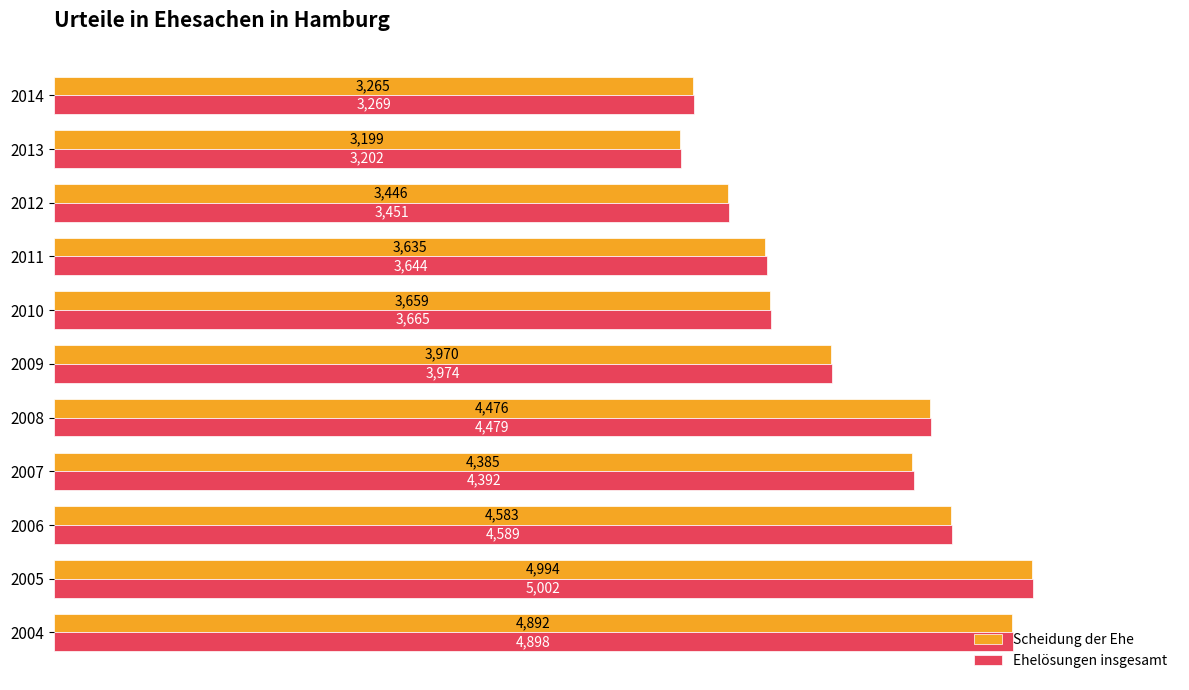

List the series in order of their overall mean, lowest first.

Scheidung der Ehe, Ehelösungen insgesamt